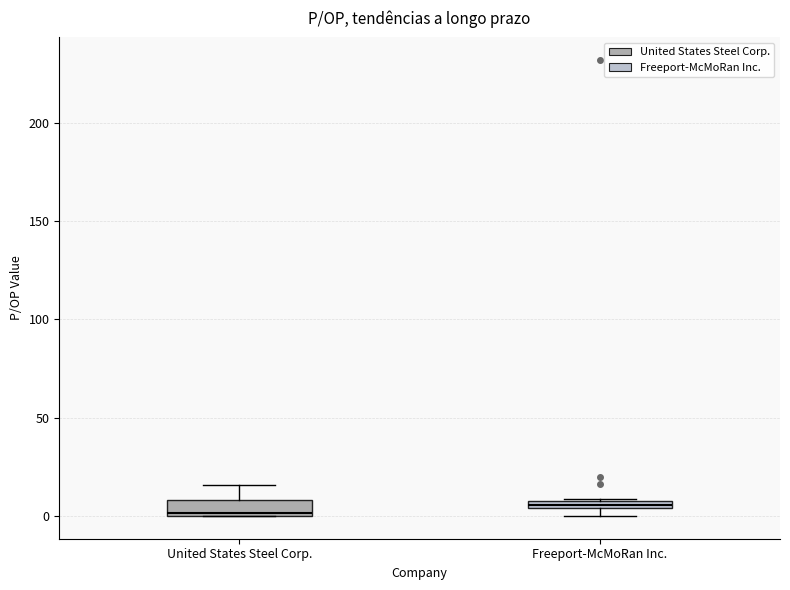

Where is the upper edge of the box for Freeport-McMoRan Inc. on the y-axis? The values are not printed on the chart, so give them approximately, as read against the axis.

10